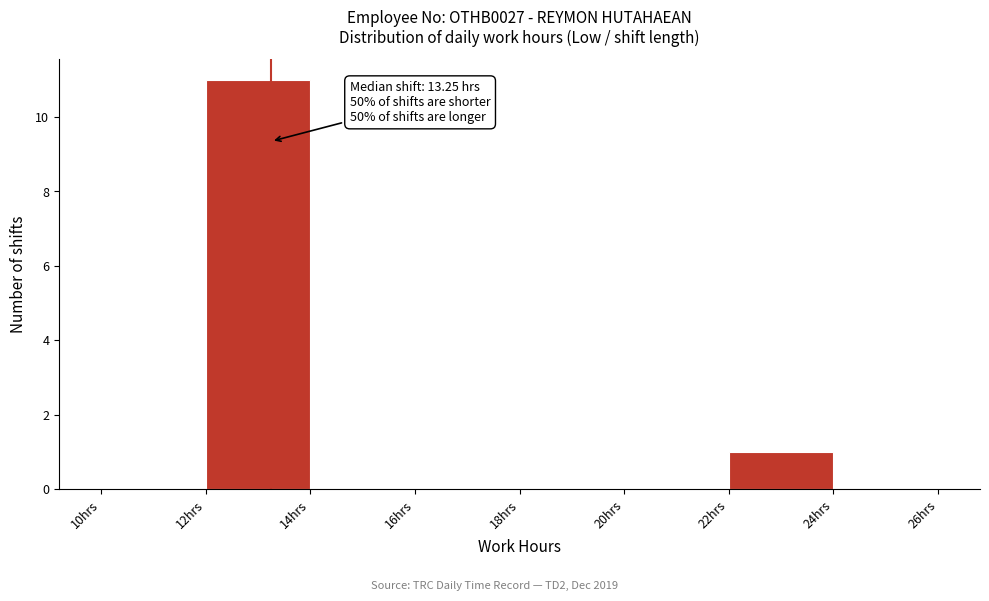

Which range on the x-axis has the tallest bar?

12 to 14